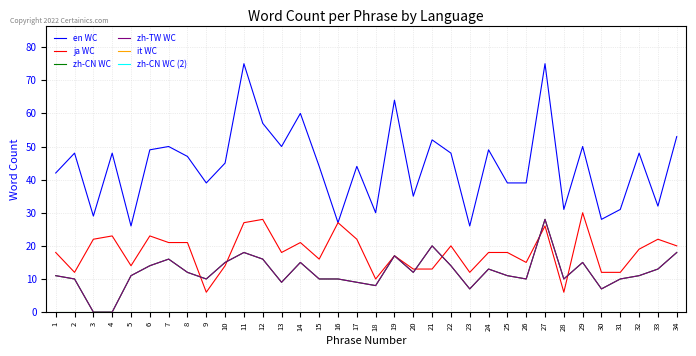

What is the maximum value shown in the chart?

75